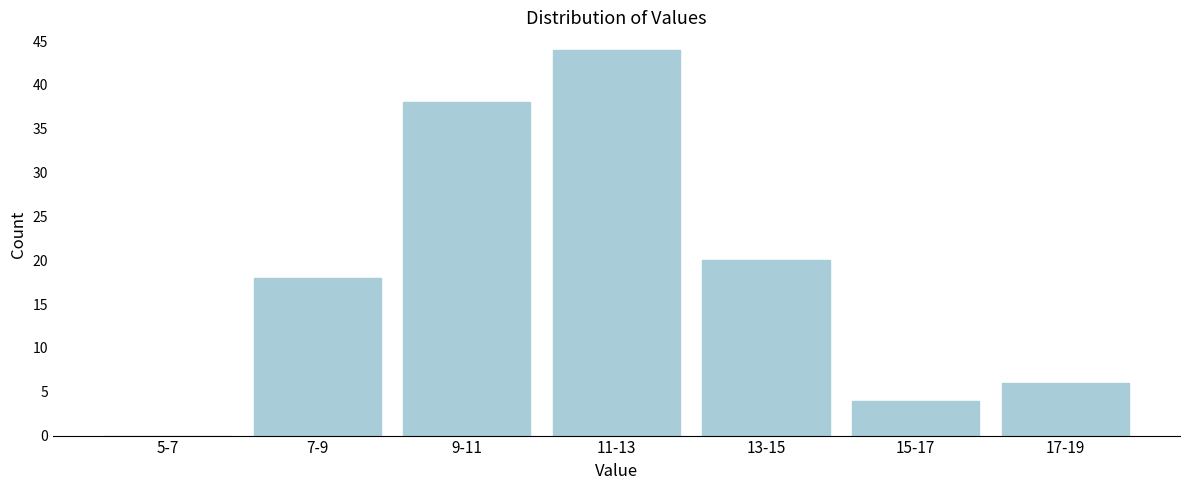

Reading left to right, transcribe all the data shown in this chart.

5-7=0	7-9=18	9-11=38	11-13=44	13-15=20	15-17=4	17-19=6